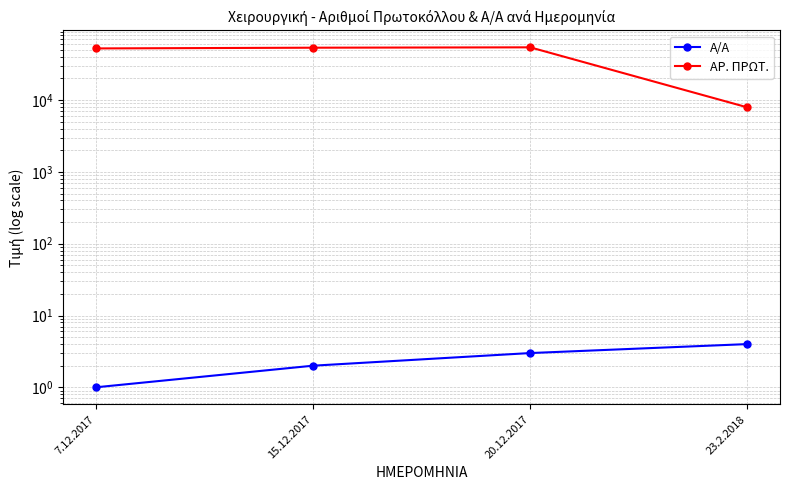

Which label corresponds to the largest value in the chart?

20.12.2017